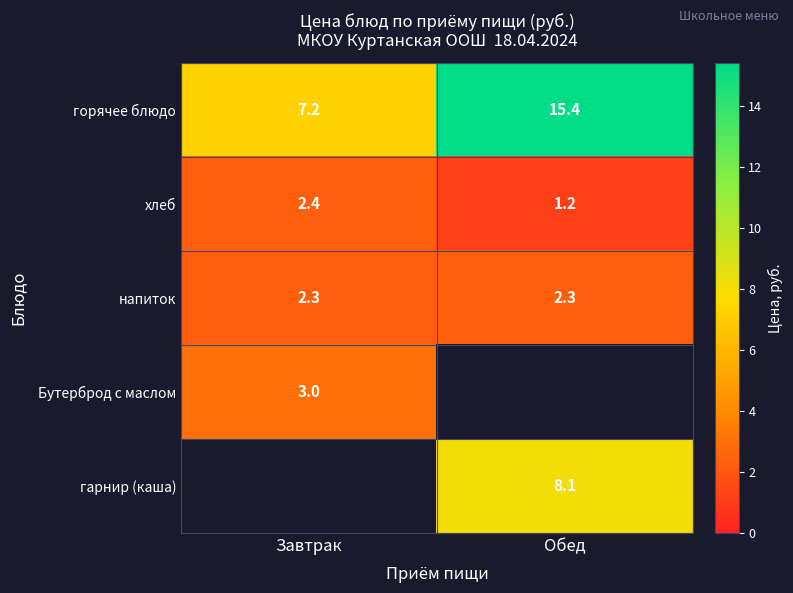

Where is хлеб nearest to the value 1?

Обед